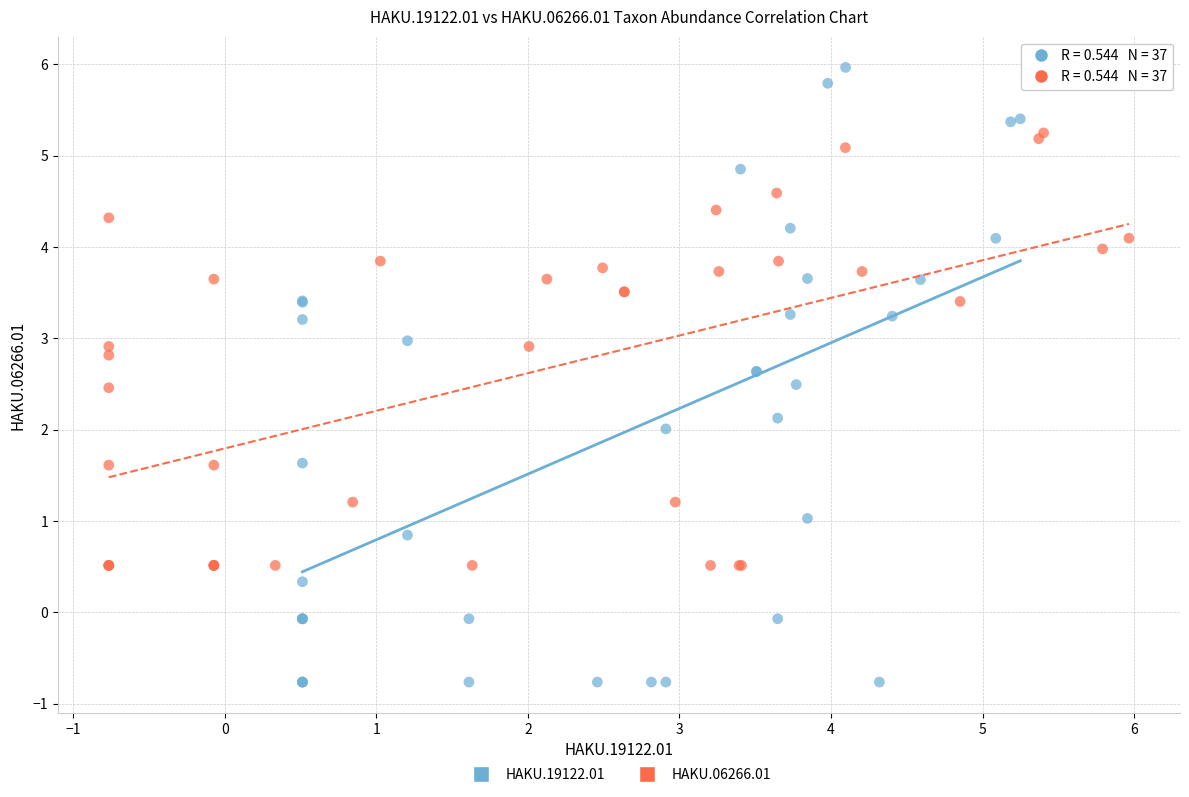

Which series has the largest Y range (max minus min)?

HAKU.19122.01